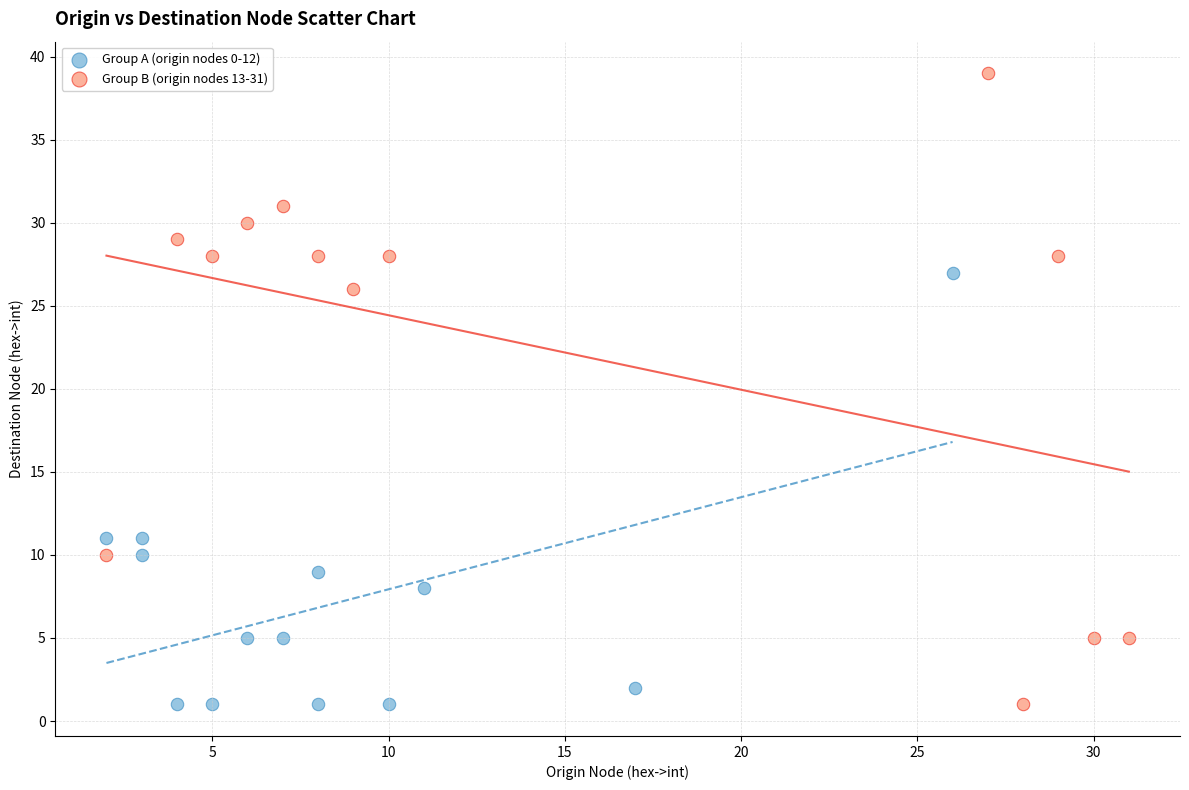

Which series reaches the maximum Y coordinate?

Group B (origin nodes 13-31)